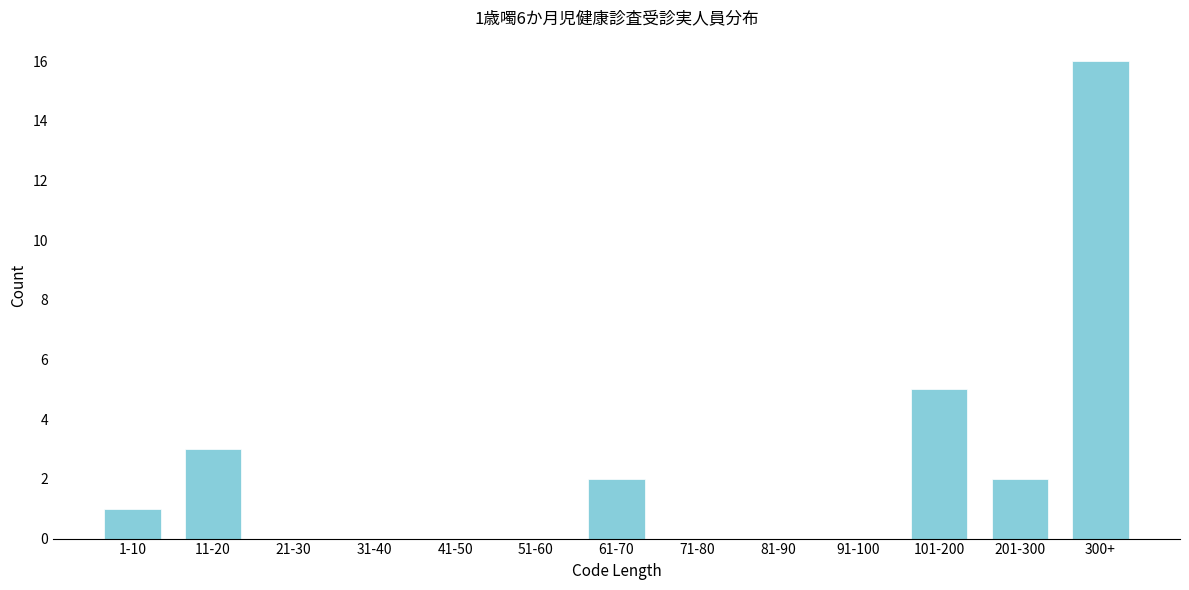

Reading right to left, list all the values displayed in this chart.

300+=16	201-300=2	101-200=5	91-100=0	81-90=0	71-80=0	61-70=2	51-60=0	41-50=0	31-40=0	21-30=0	11-20=3	1-10=1